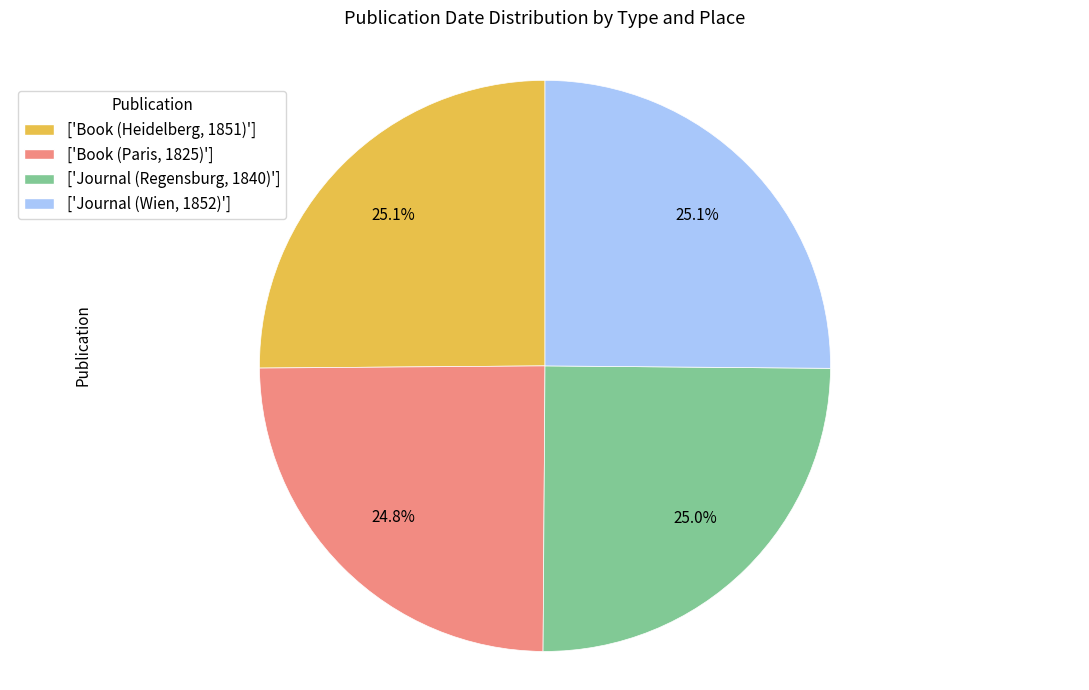

Is the sum of ['Journal (Wien, 1852)'] and ['Book (Heidelberg, 1851)'] greater than half?

Yes